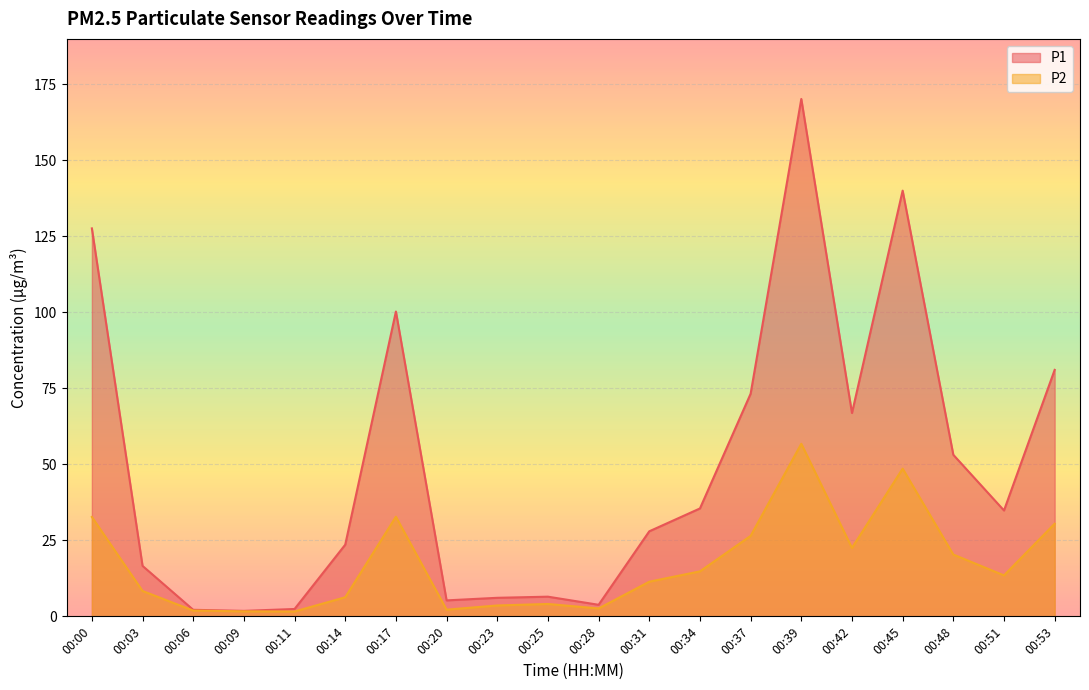

At which label does P2 reach its minimum?

00:11